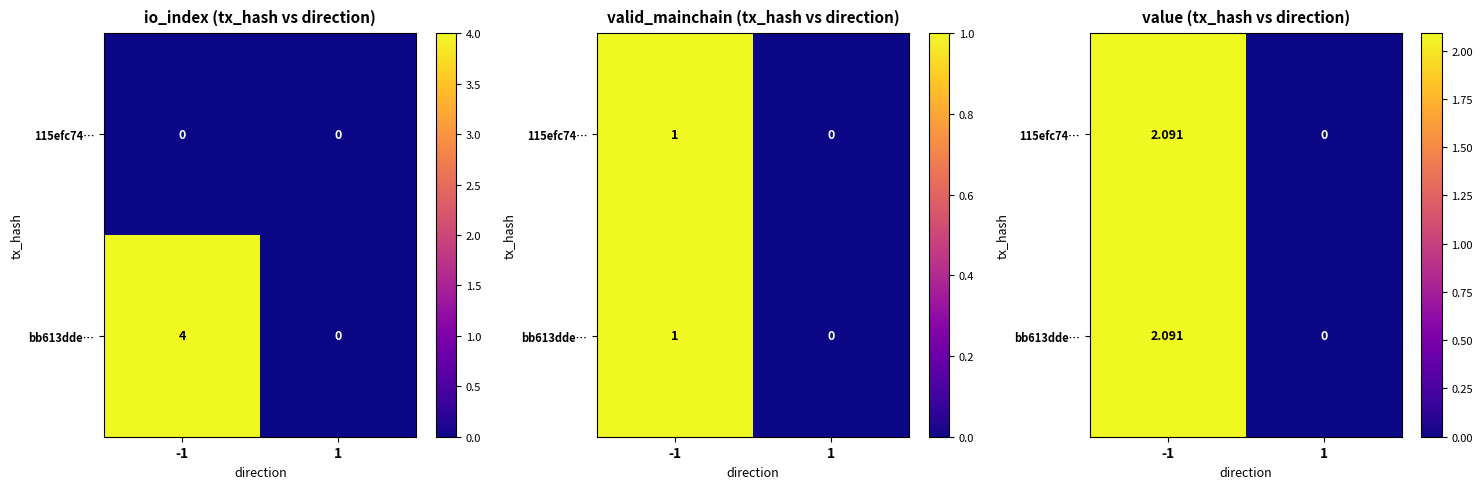

True or false: 115efc74… has a value of 2.1 at -1.

True